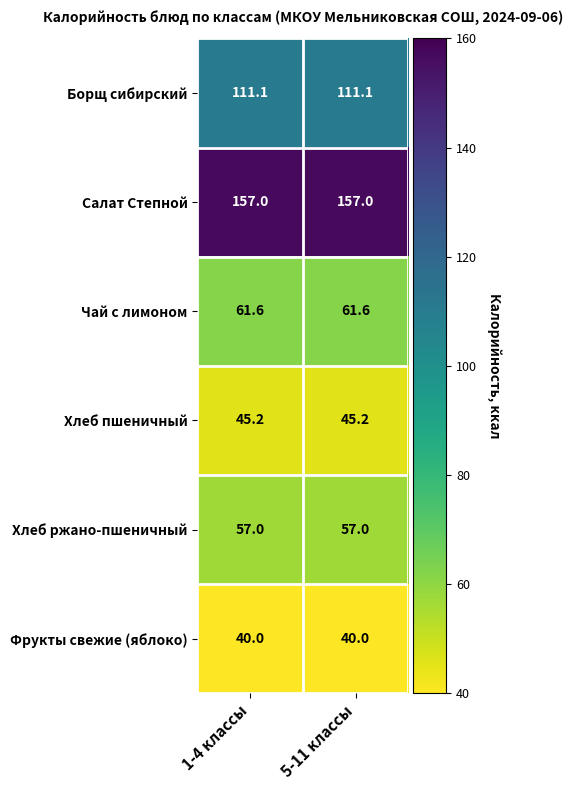

True or false: Фрукты свежие (яблоко) has a value of 58.5 at 5-11 классы.

False